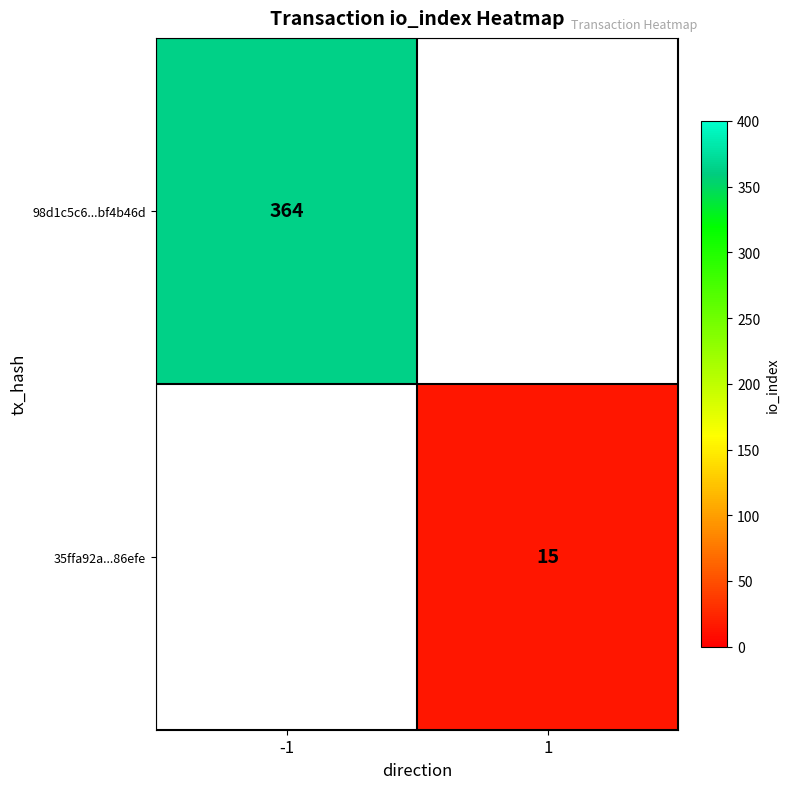

At how many categories does at least one series exceed 75?

1